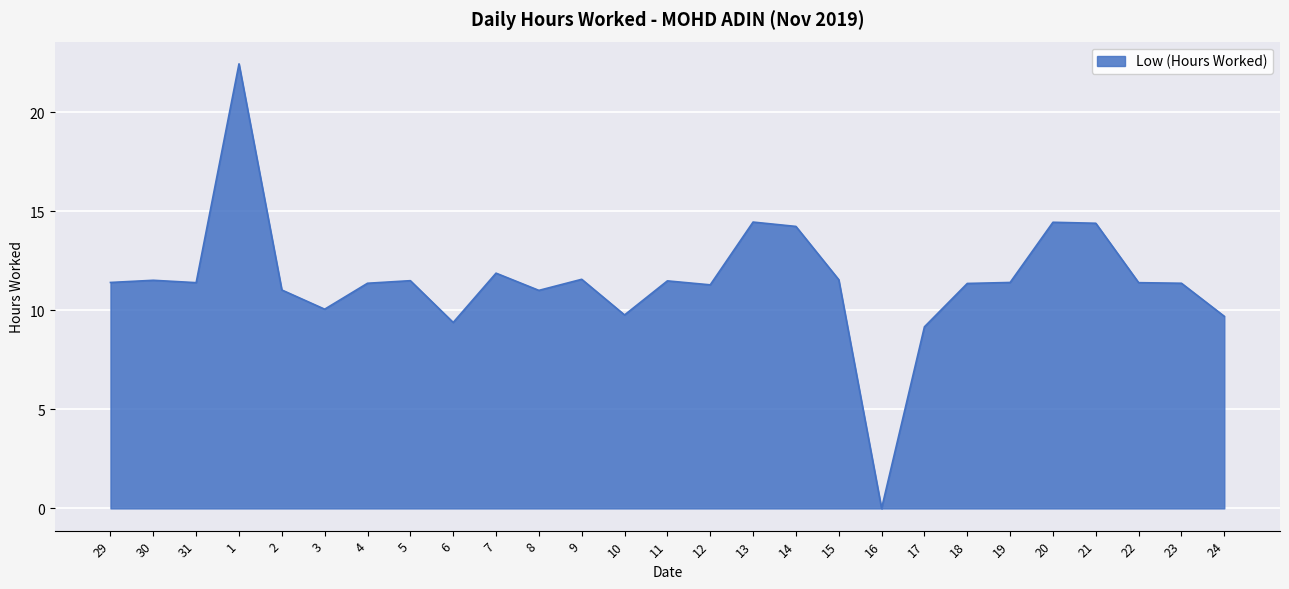

Is it true that the value at 18 is 11.4?

True